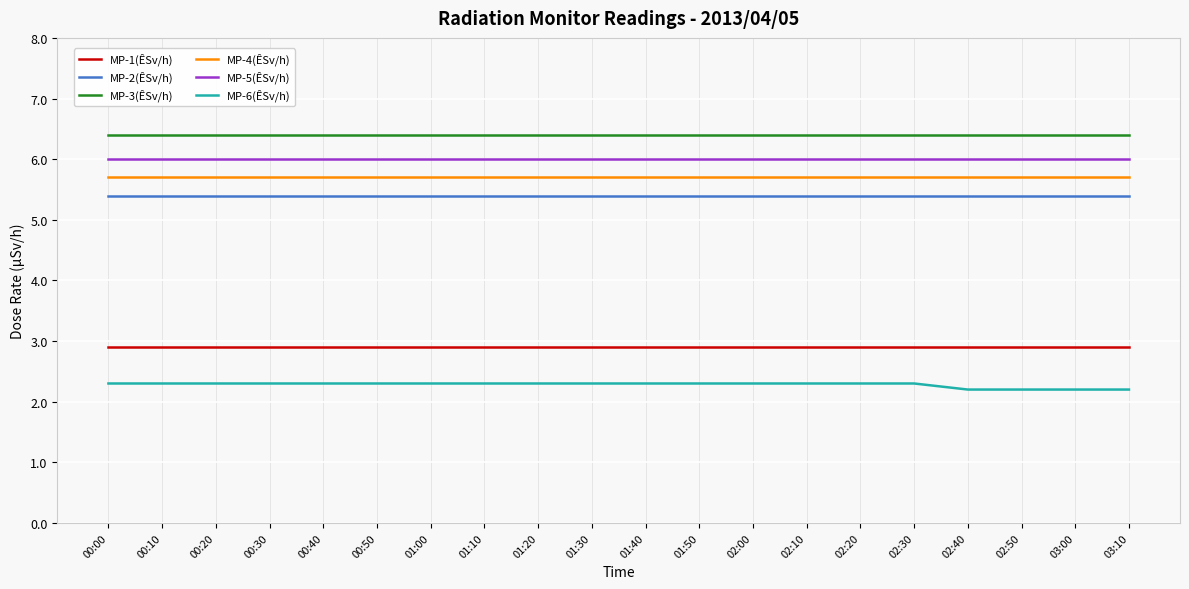

Which series has the largest total across all categories?

MP-3(ÊSv/h)